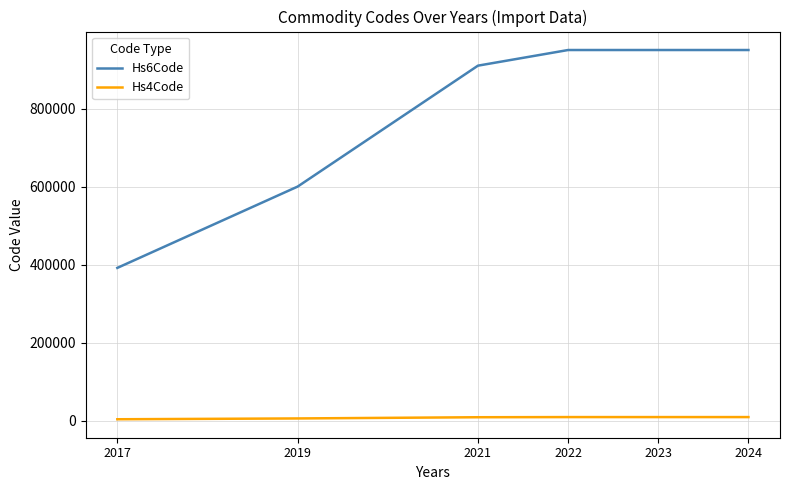

True or false: Hs4Code and Hs6Code cross at least once.

False